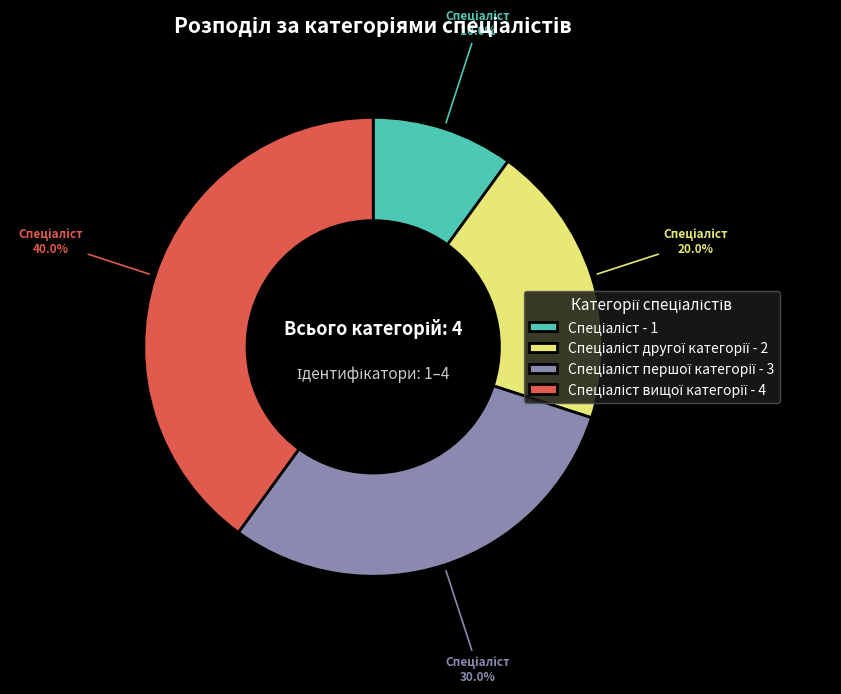

Does any single category account for the majority?

No